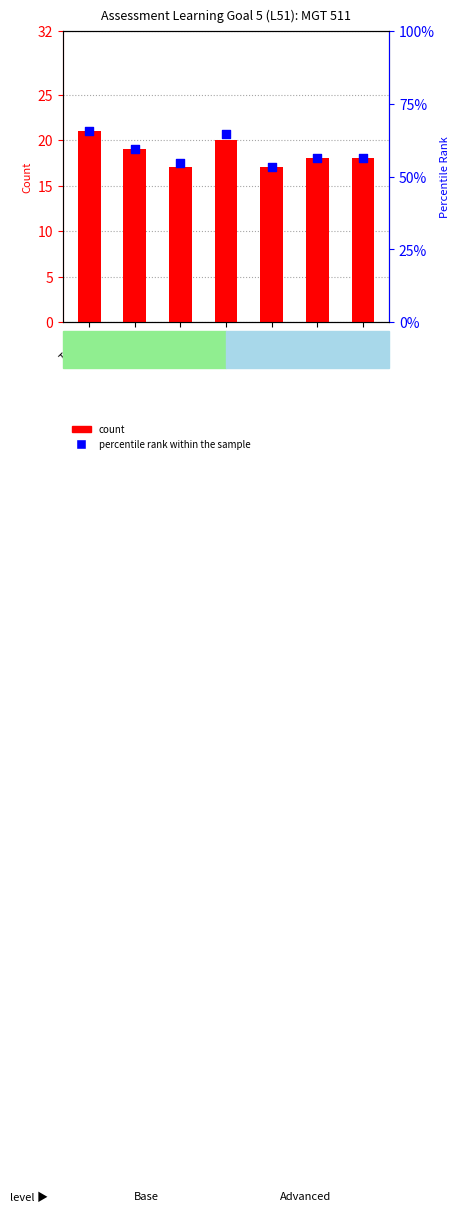

At how many categories does at least one series exceed 36?

7